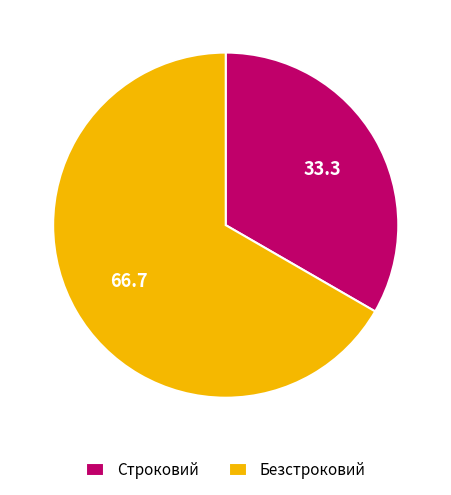

Does Строковий represent more than half of the total?

No